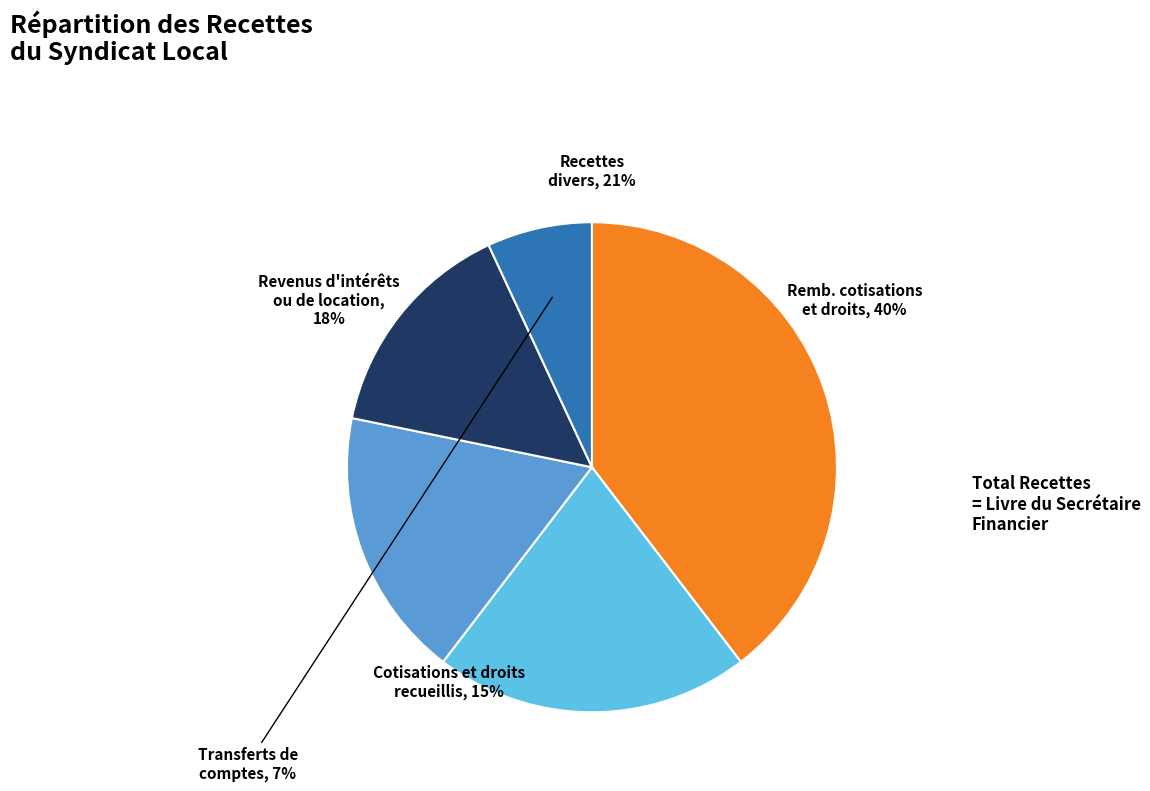

Does any single category account for the majority?

No